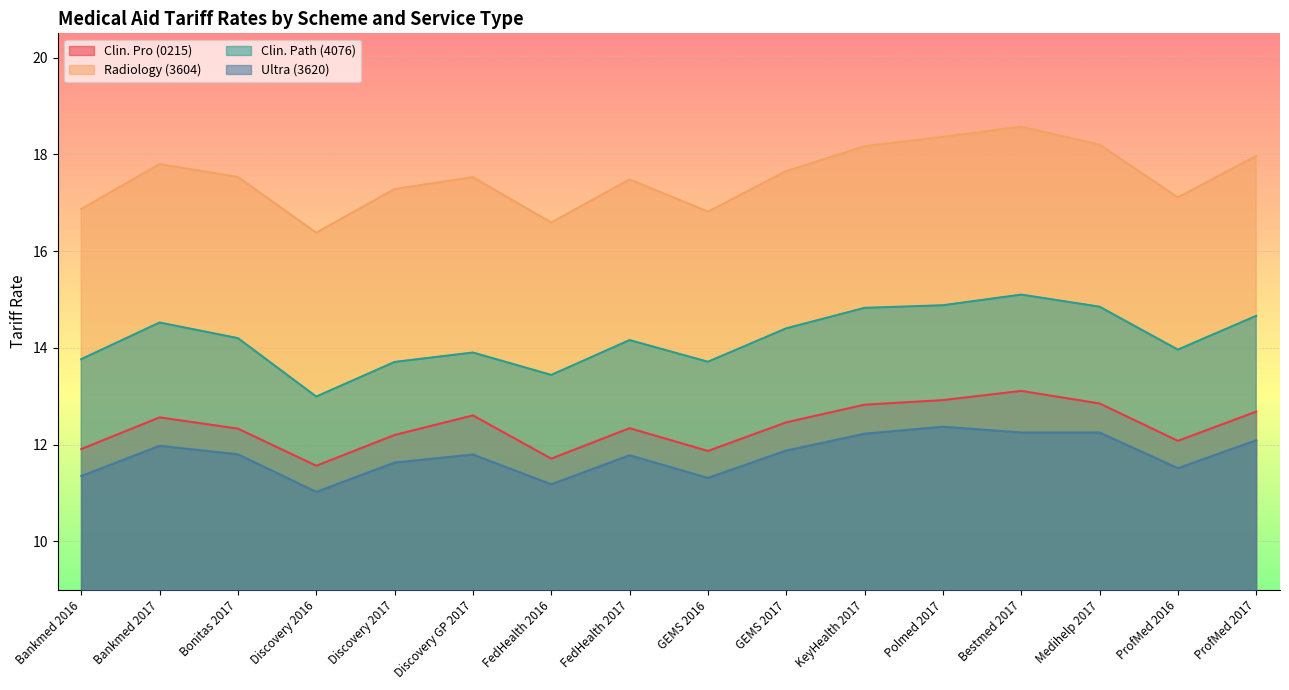

What is the value of the Ultra (3620) point at the 2nd from the left?

12.0